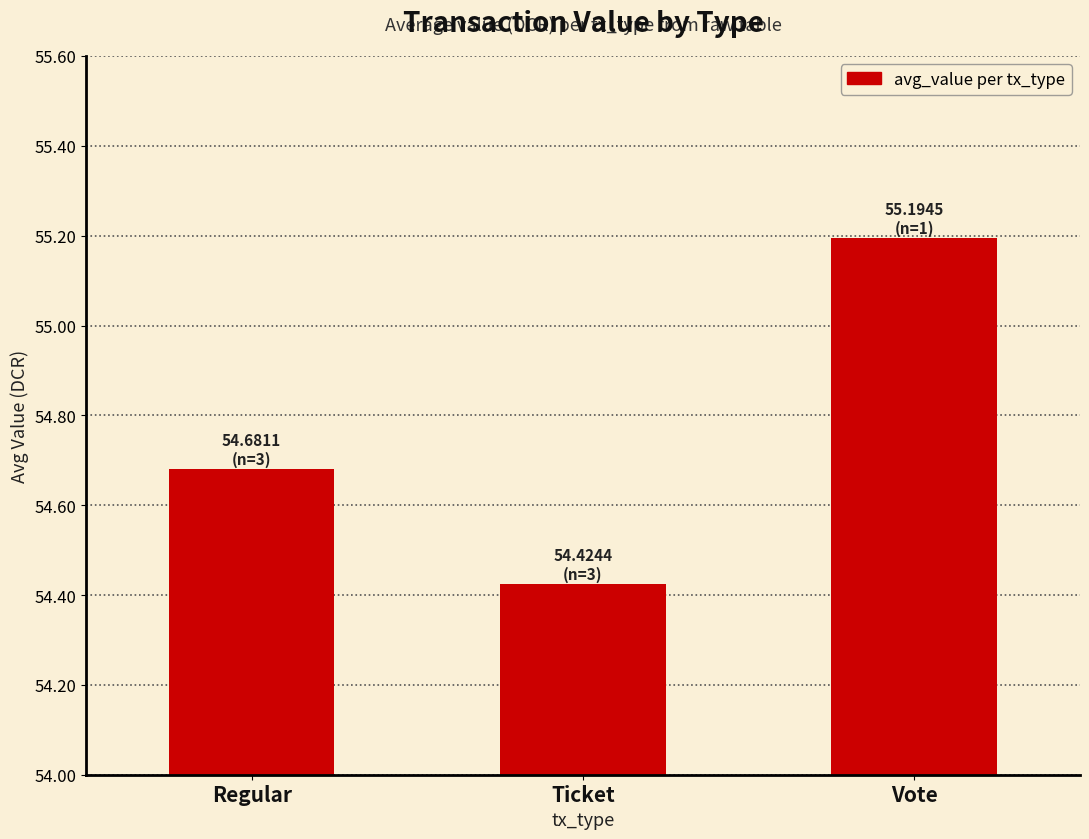

Rank the categories by value from highest to lowest.

Vote, Regular, Ticket